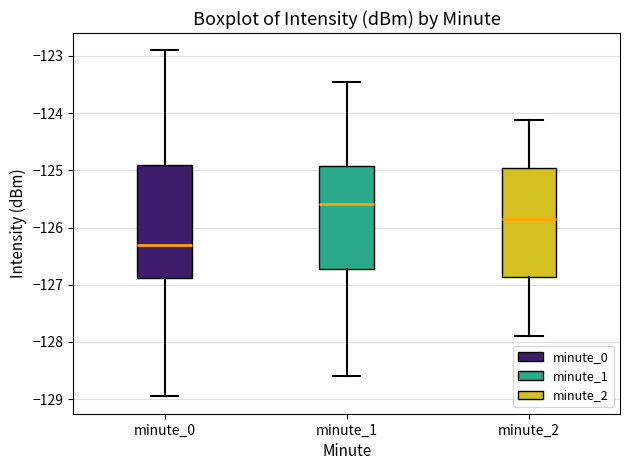

Reading left to right, transcribe this box plot: for each box, give where its median line is, the range the box spans, and where its two whiskers end, as read against the y-axis. The values are not printed on the chart, so give them approximately, as read against the axis.

minute_0: median -126.3, box -126.9 to -124.9, whiskers -129.0 to -122.9
minute_1: median -125.6, box -126.7 to -124.9, whiskers -128.6 to -123.5
minute_2: median -125.8, box -126.9 to -125.0, whiskers -127.9 to -124.1